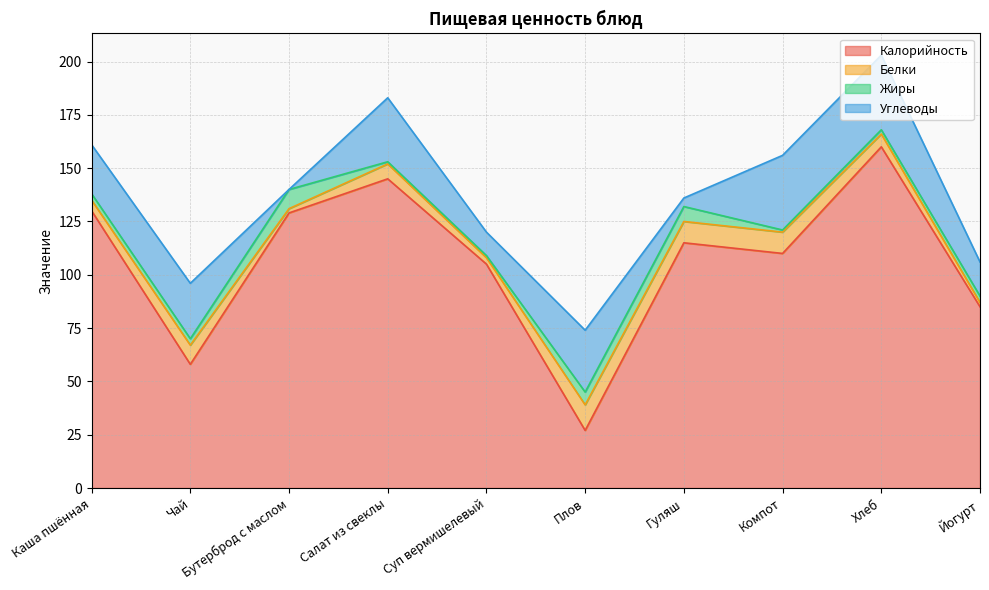

Rank the series by their maximum value, from lowest to highest.

Жиры, Белки, Углеводы, Калорийность